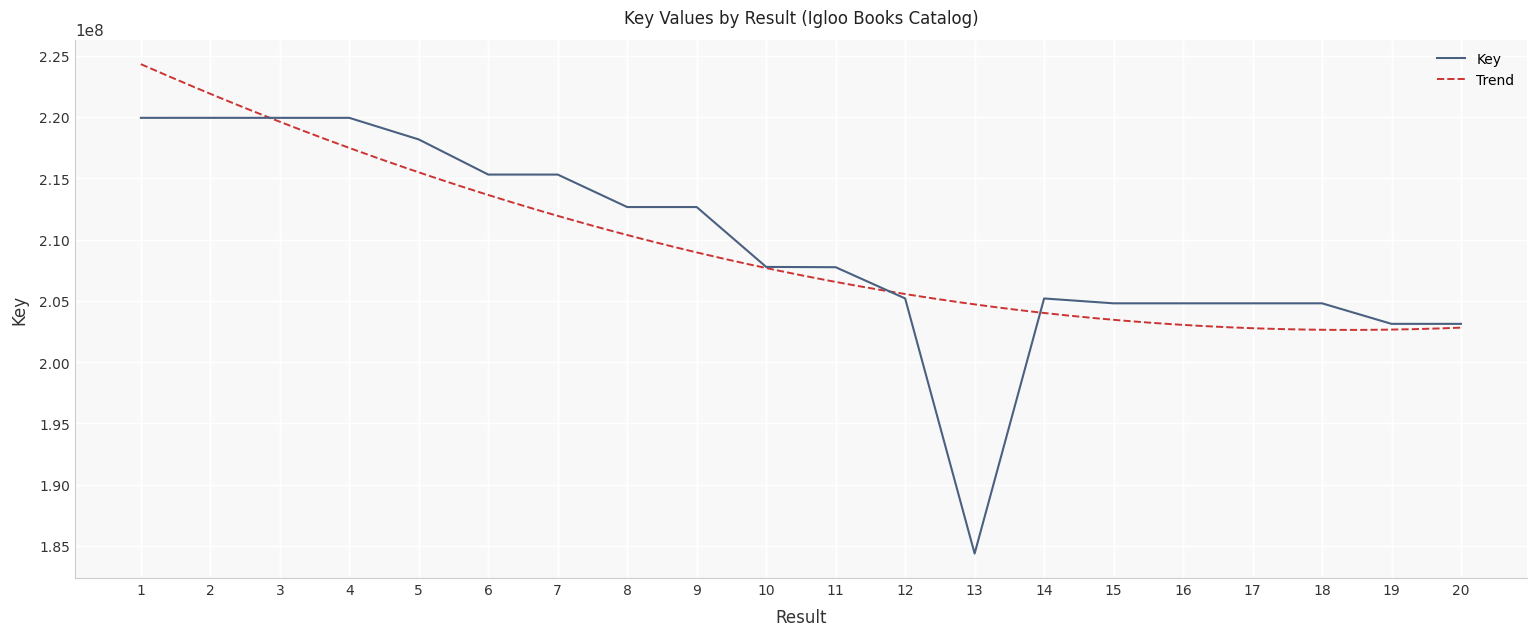

What is the change in value from 15 to 20?

-1675712